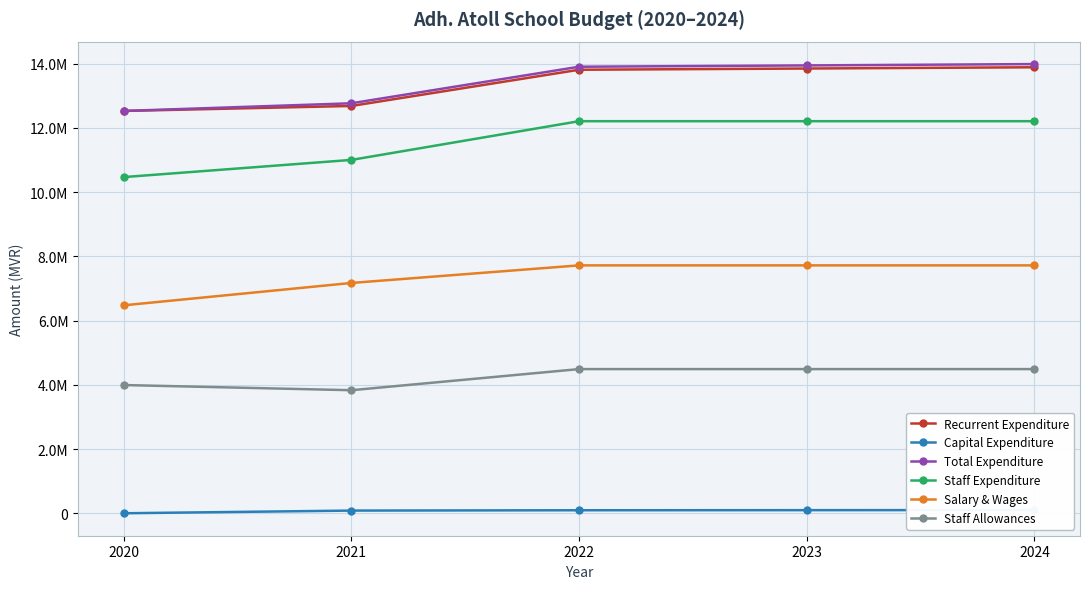

True or false: Staff Expenditure and Capital Expenditure cross at least once.

False